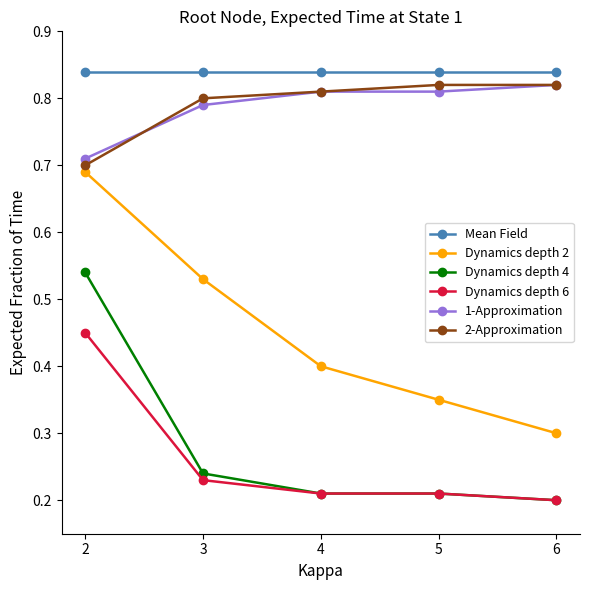

How many lines are shown in the chart?

6